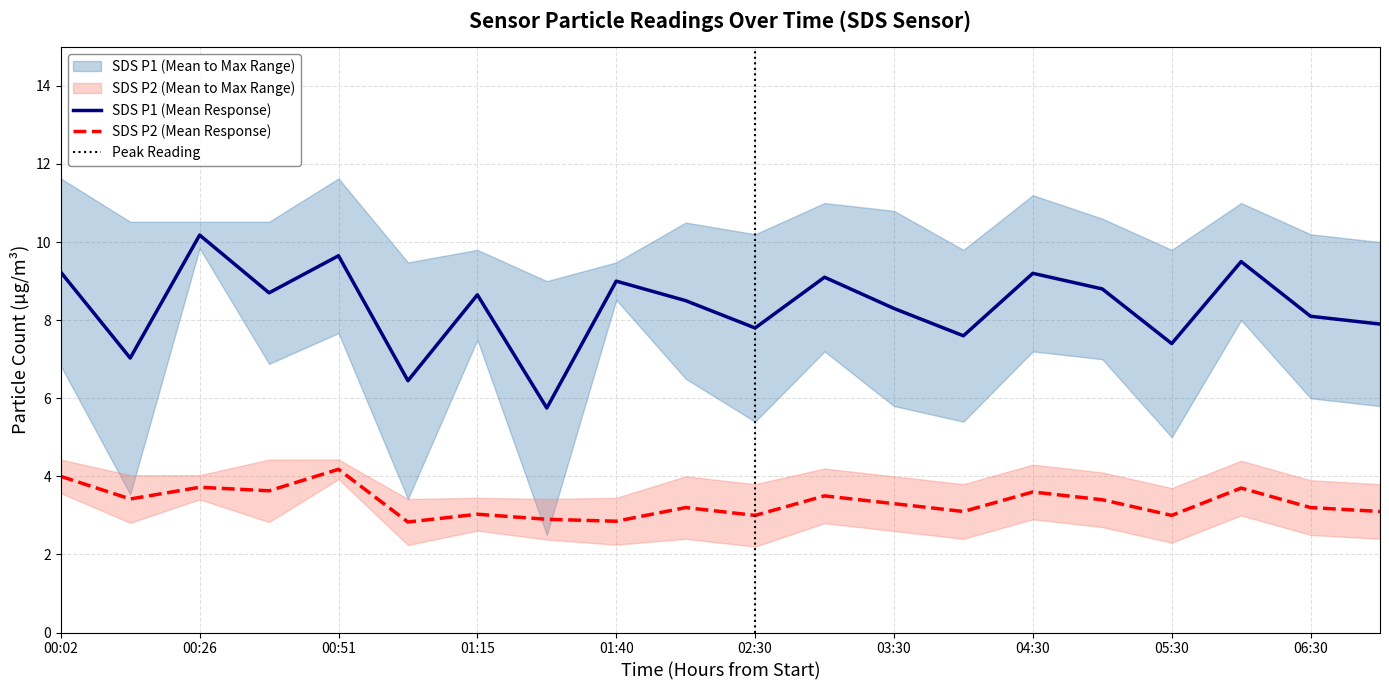

Is it true that SDS_P2_mean equals 5.0 at SDS_P1_max?

False